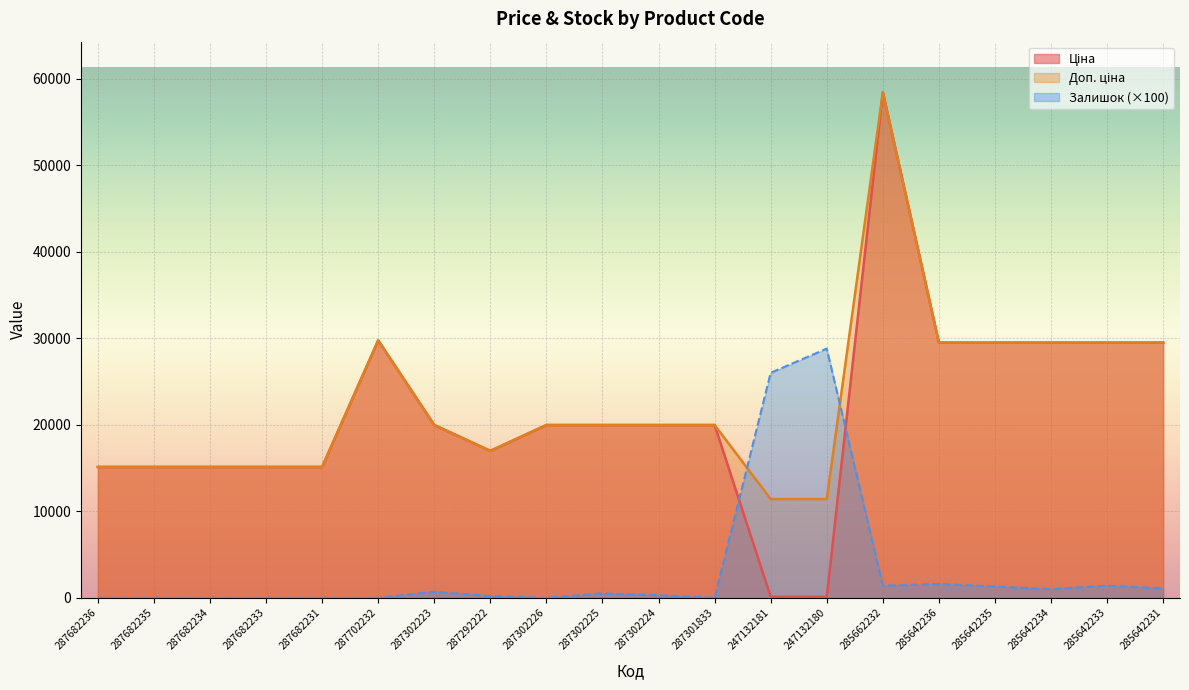

List the series in order of their peak value, lowest first.

Залишок, Ціна, Доп. ціна